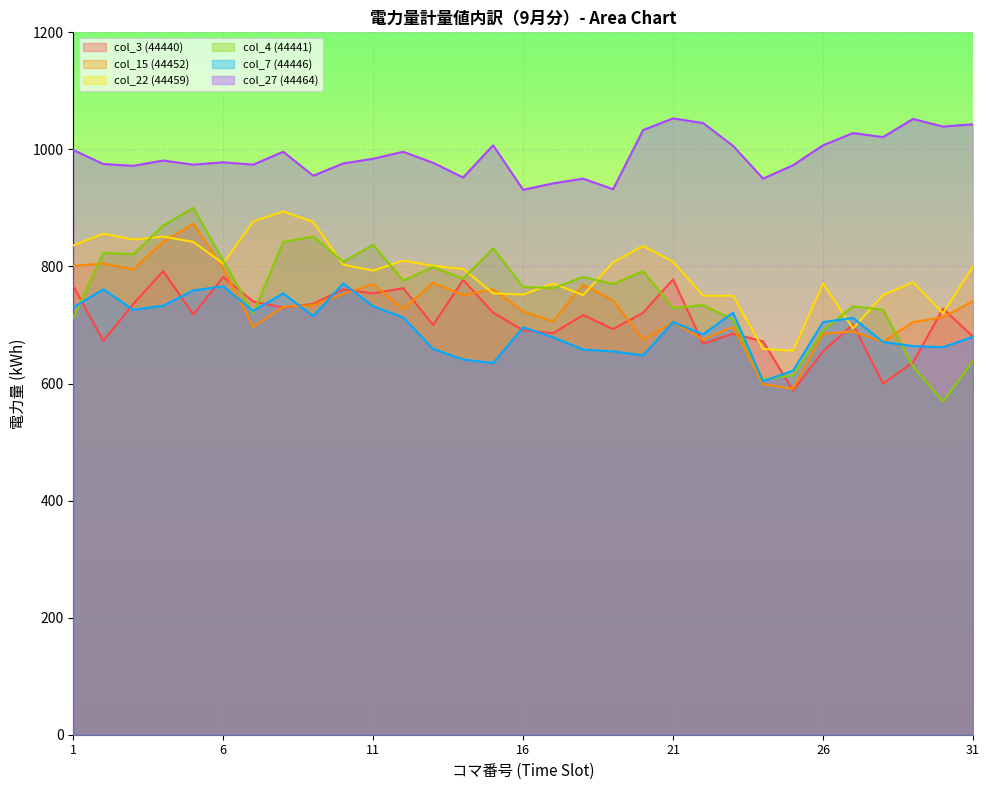

How many lines are shown in the chart?

6